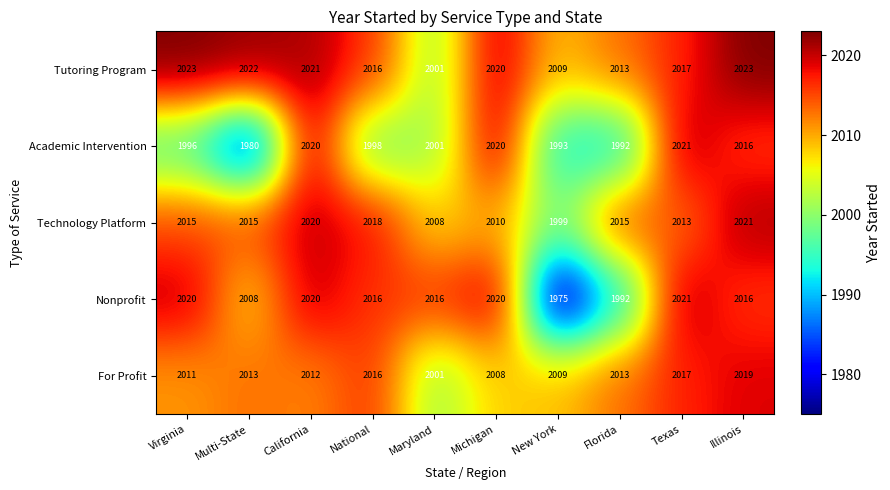

Read the Technology Platform value at National, to the nearest 5.

2020